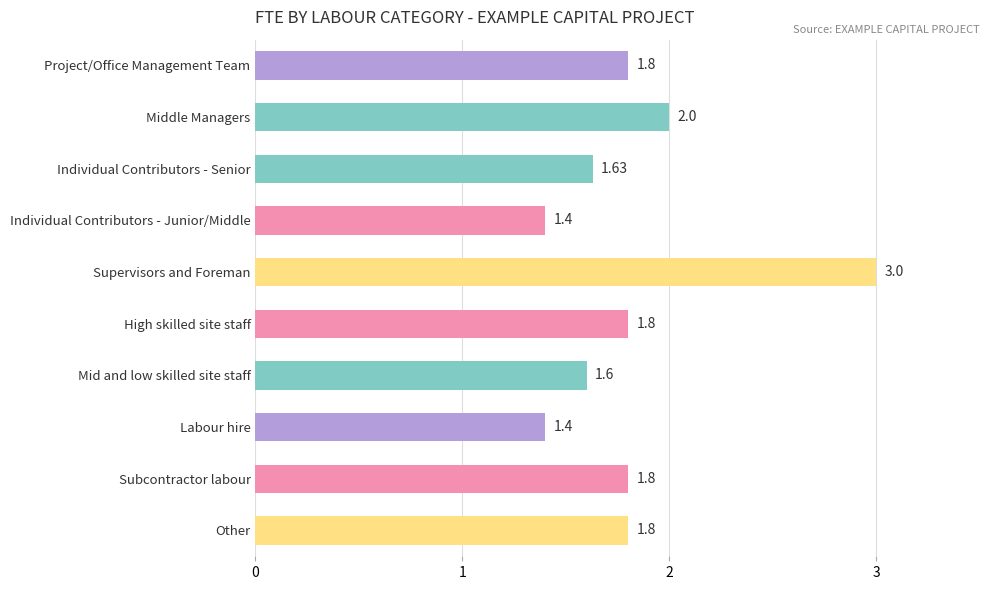

At which label is the value closest to 2?

Middle Managers